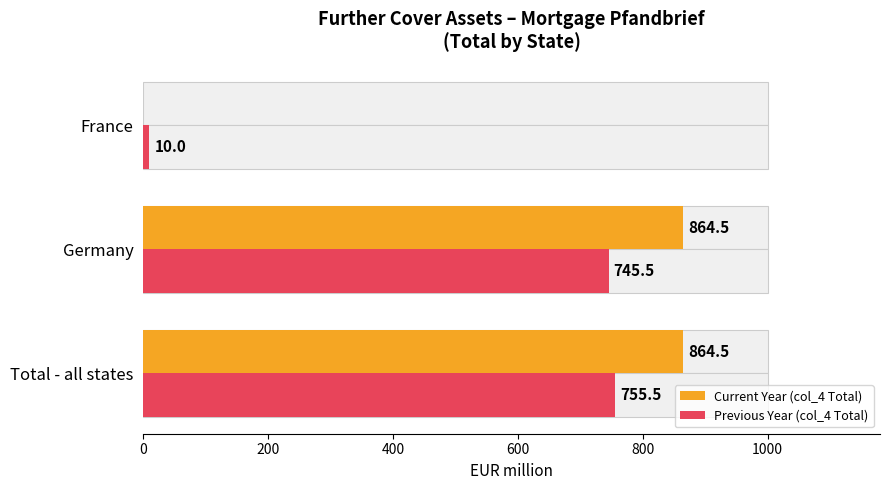

What are all the series names shown in the legend?

Current Year (col_4 Total), Previous Year (col_4 Total)